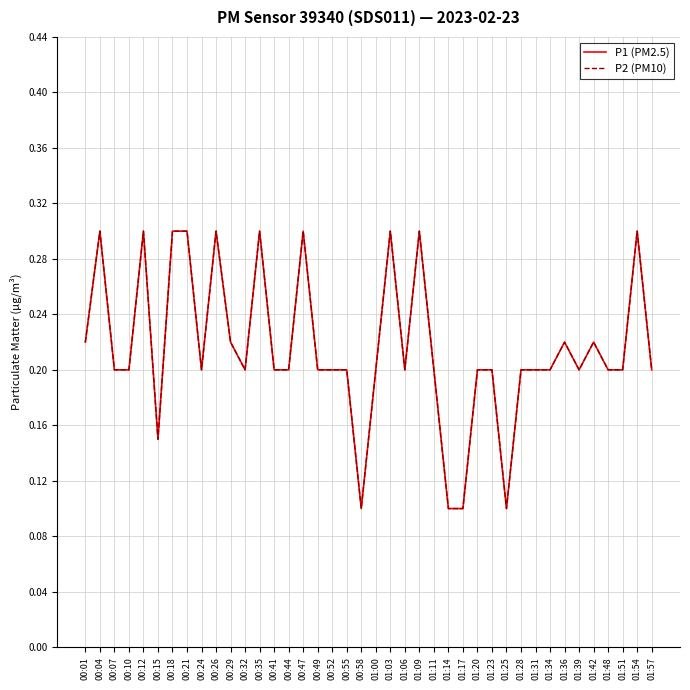

At which category is the sum across all series the highest?

00:04